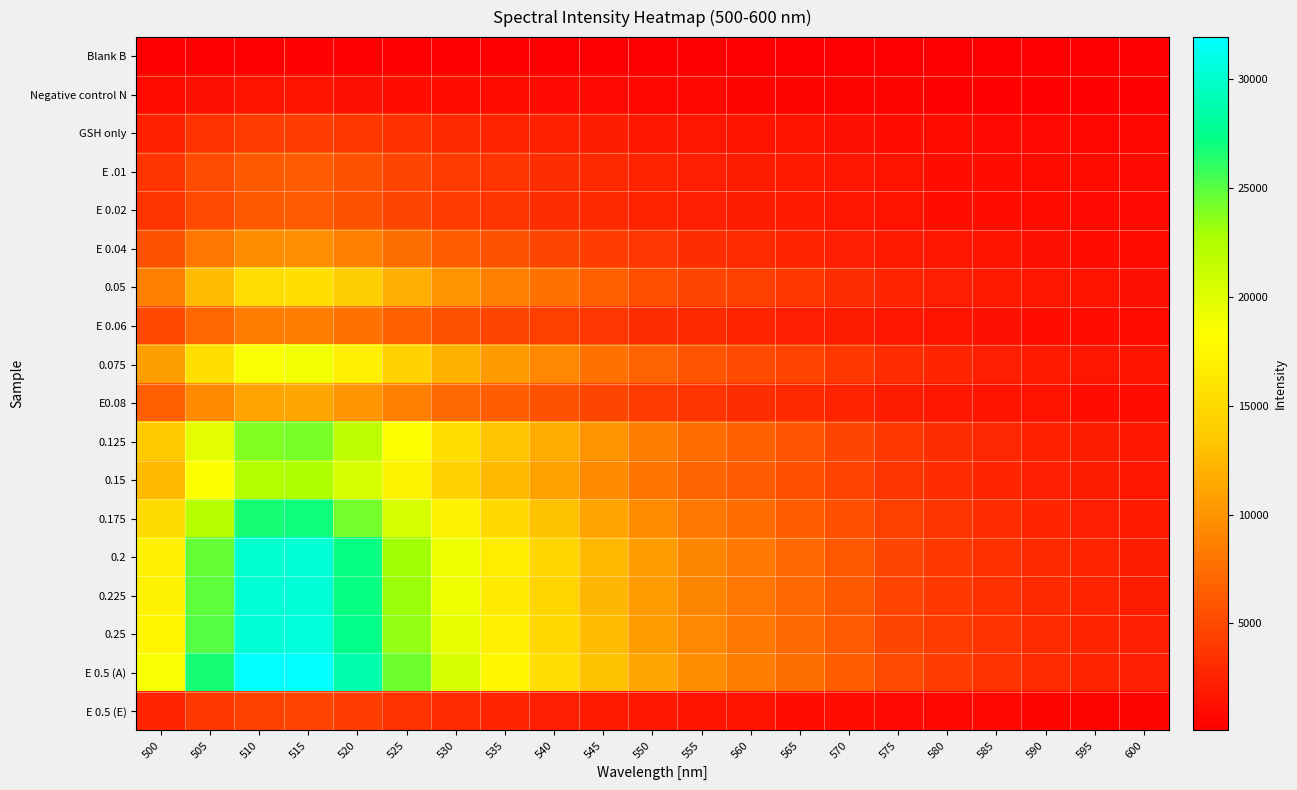

At which category is the sum across all series the highest?

515